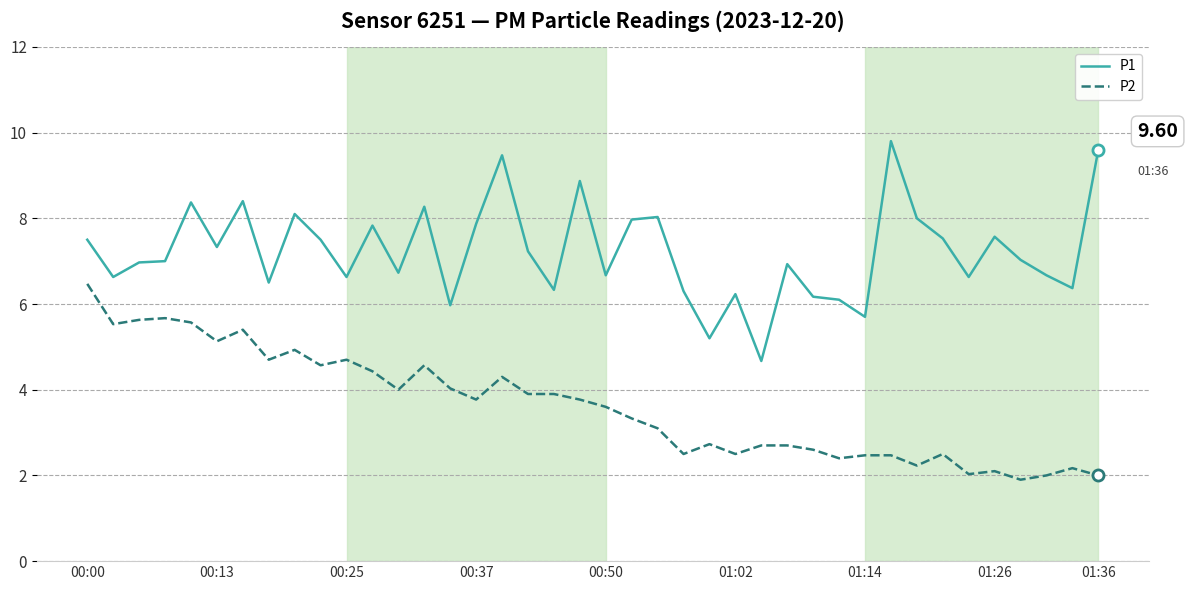

True or false: P2 and P1 cross at least once.

False